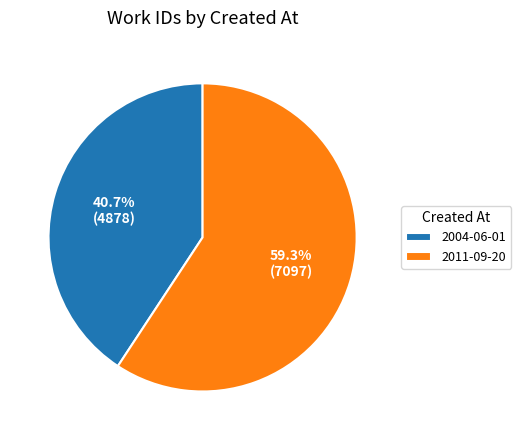

Rank the categories by value from highest to lowest.

2011-09-20, 2004-06-01